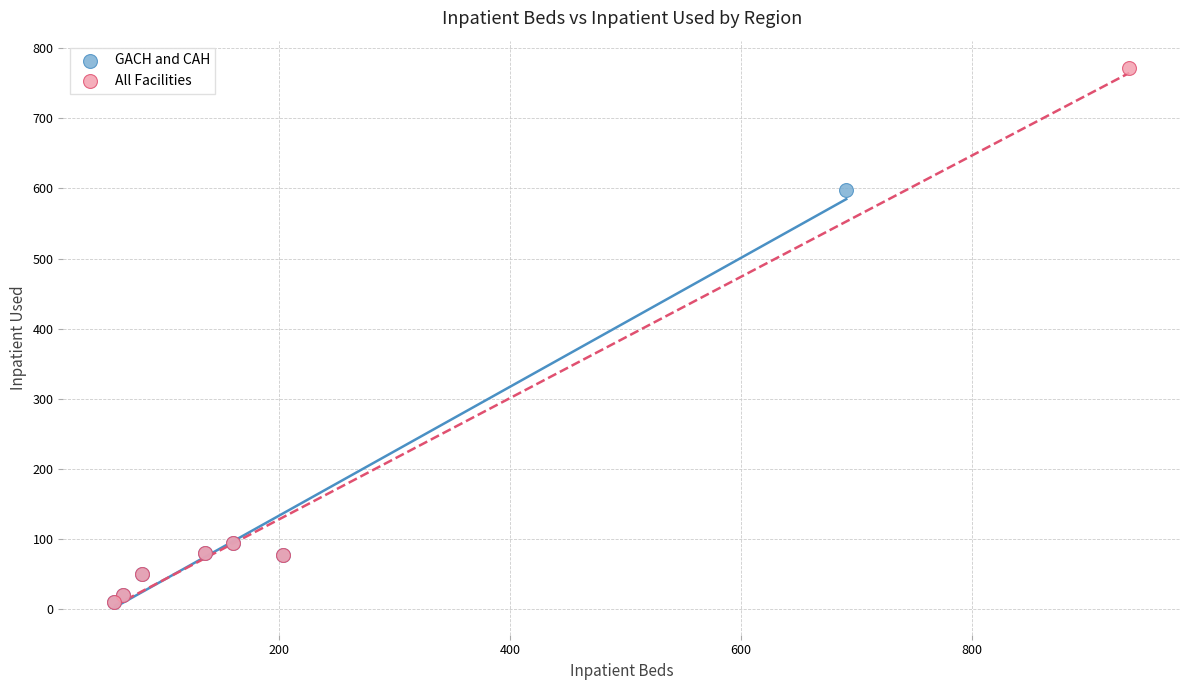

Which series reaches the maximum Y coordinate?

All Facilities